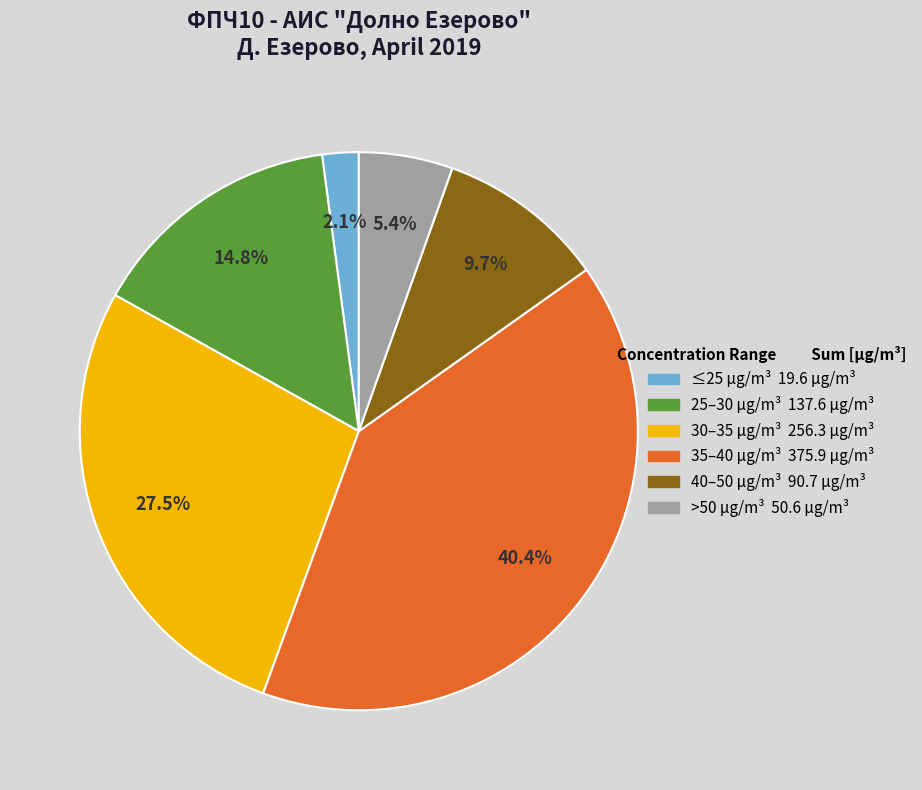

Does any single category account for the majority?

No